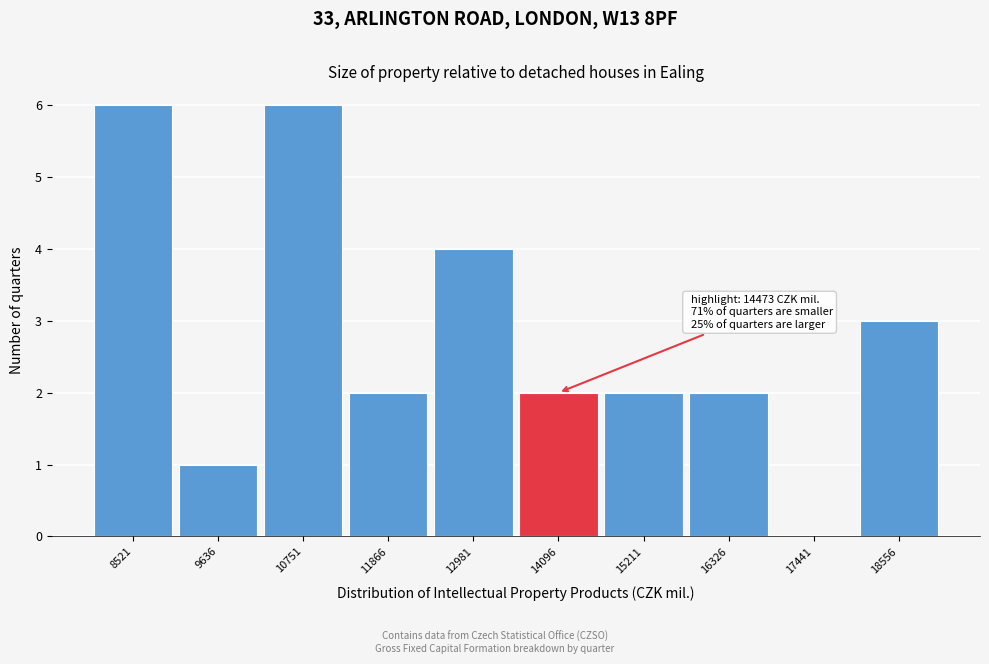

Reading left to right, list all the values displayed in this chart.

8521=6	9636=1	10751=6	11866=2	12981=4	14096=2	15211=2	16326=2	17441=0	18556=3